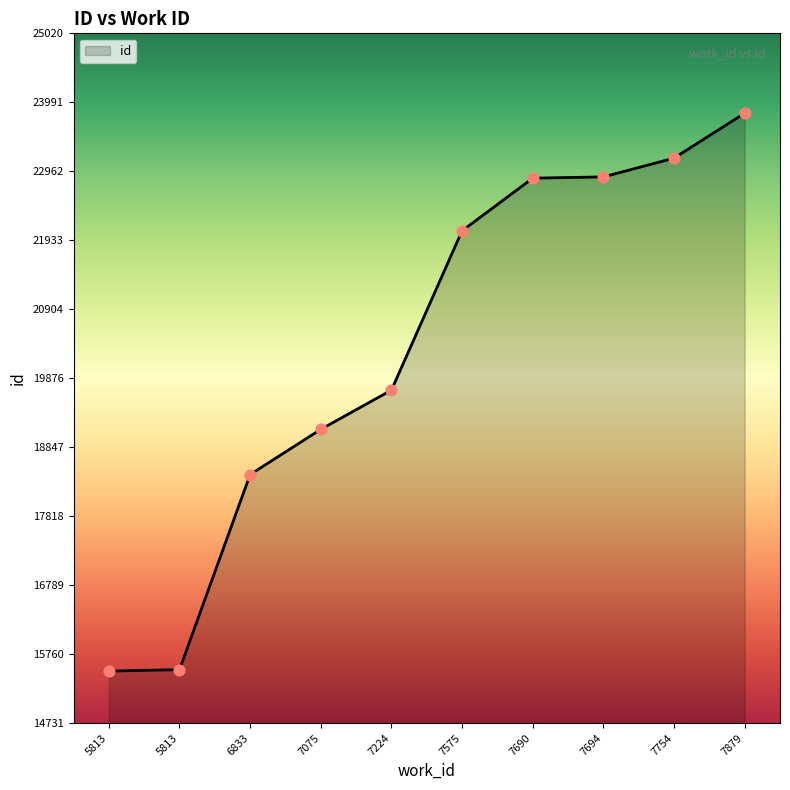

Which has a higher value, 7224 or 7754?

7754